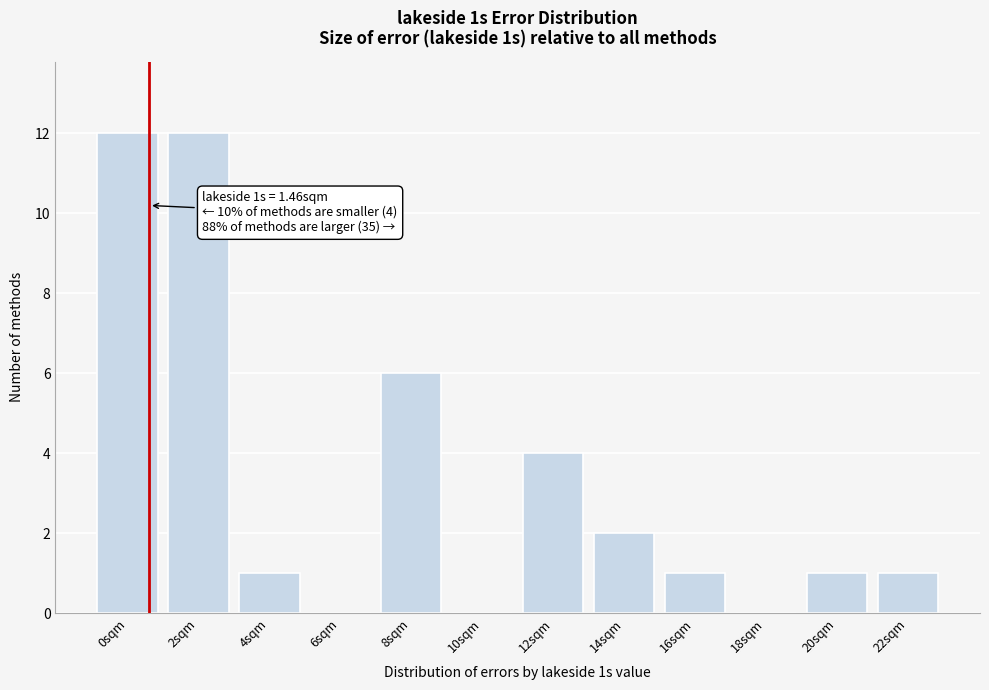

Reading right to left, transcribe all the data shown in this chart.

22sqm=1	20sqm=1	18sqm=0	16sqm=1	14sqm=2	12sqm=4	10sqm=0	8sqm=6	6sqm=0	4sqm=1	2sqm=12	0sqm=12